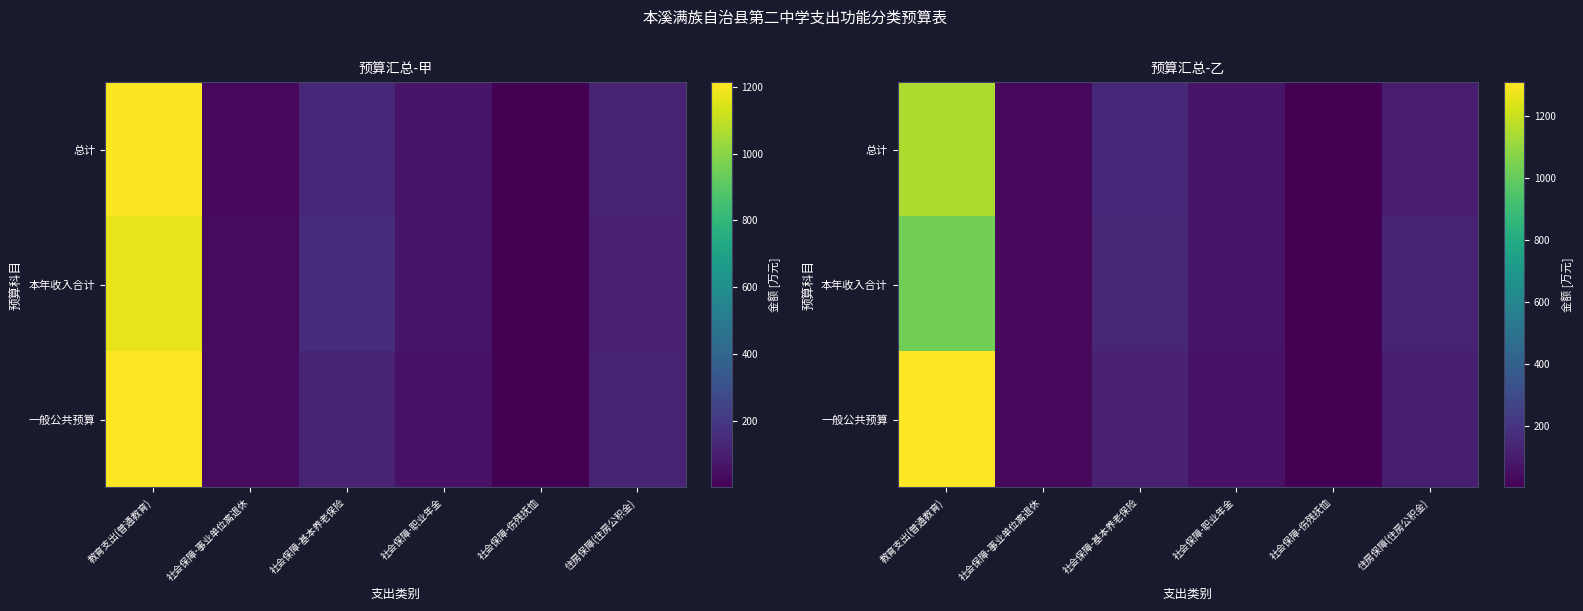

Which label corresponds to the smallest value in the chart?

社会保障-伤残抚恤